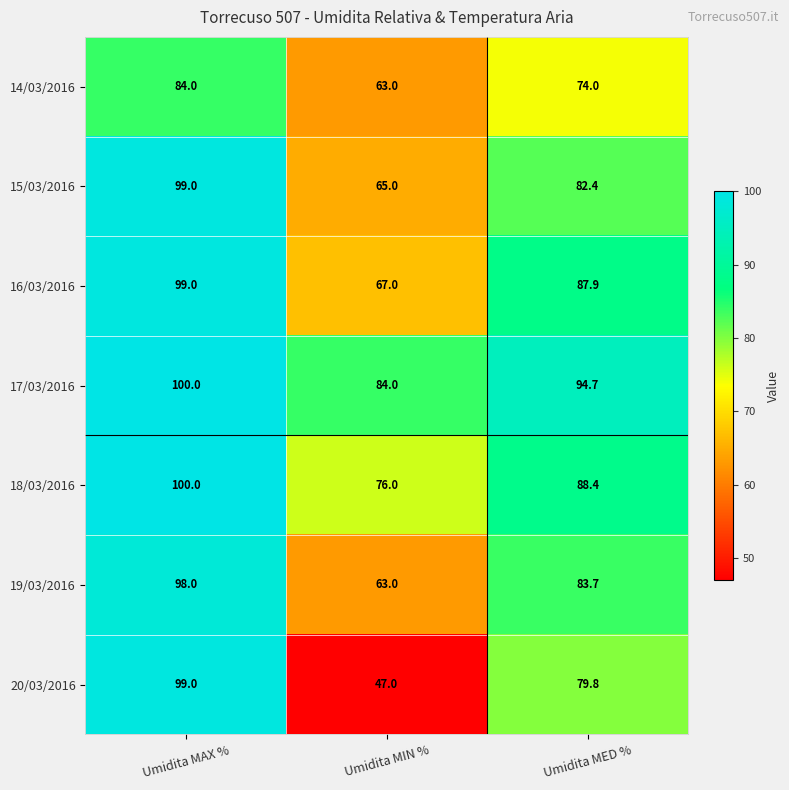

Which series has the widest spread of values?

20/03/2016